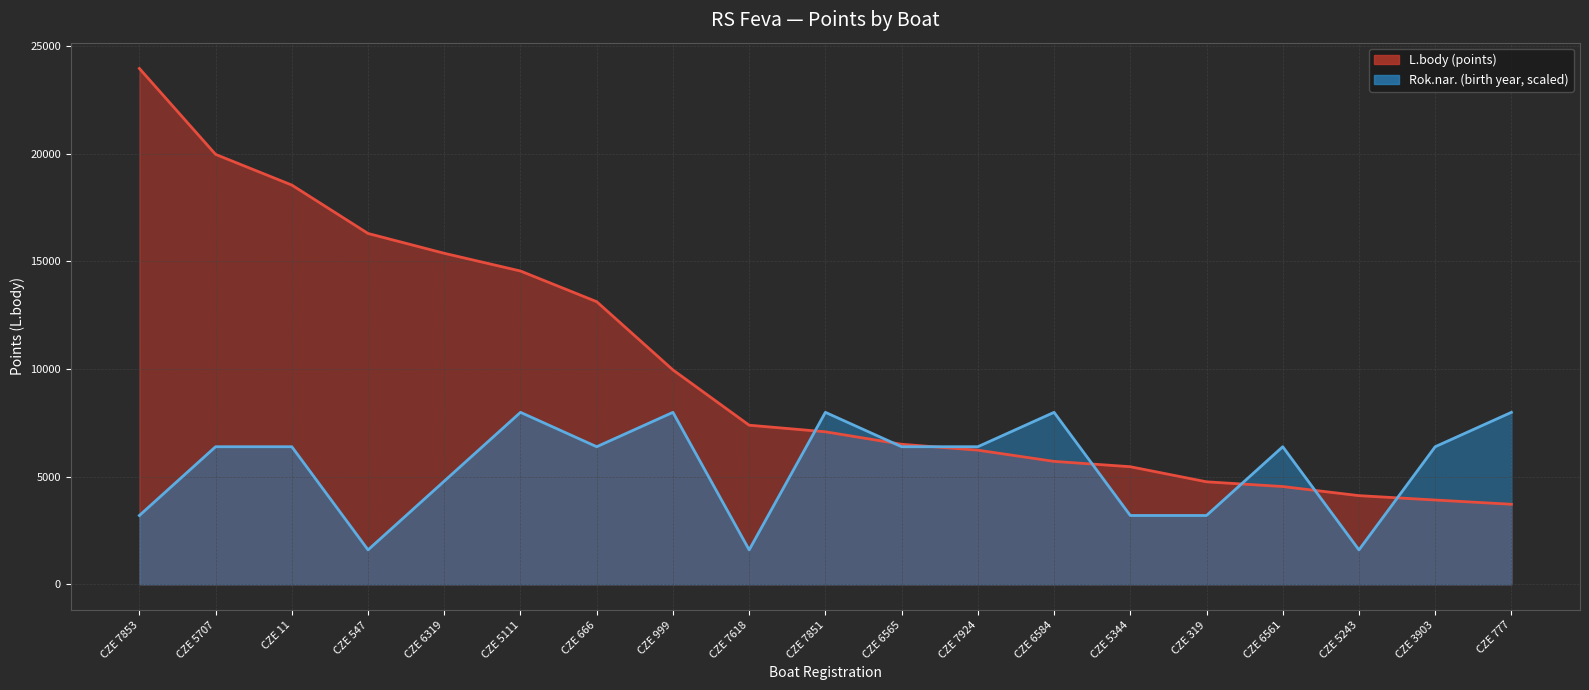

Which has a higher value, CZE 5111 or CZE 3903?

CZE 5111